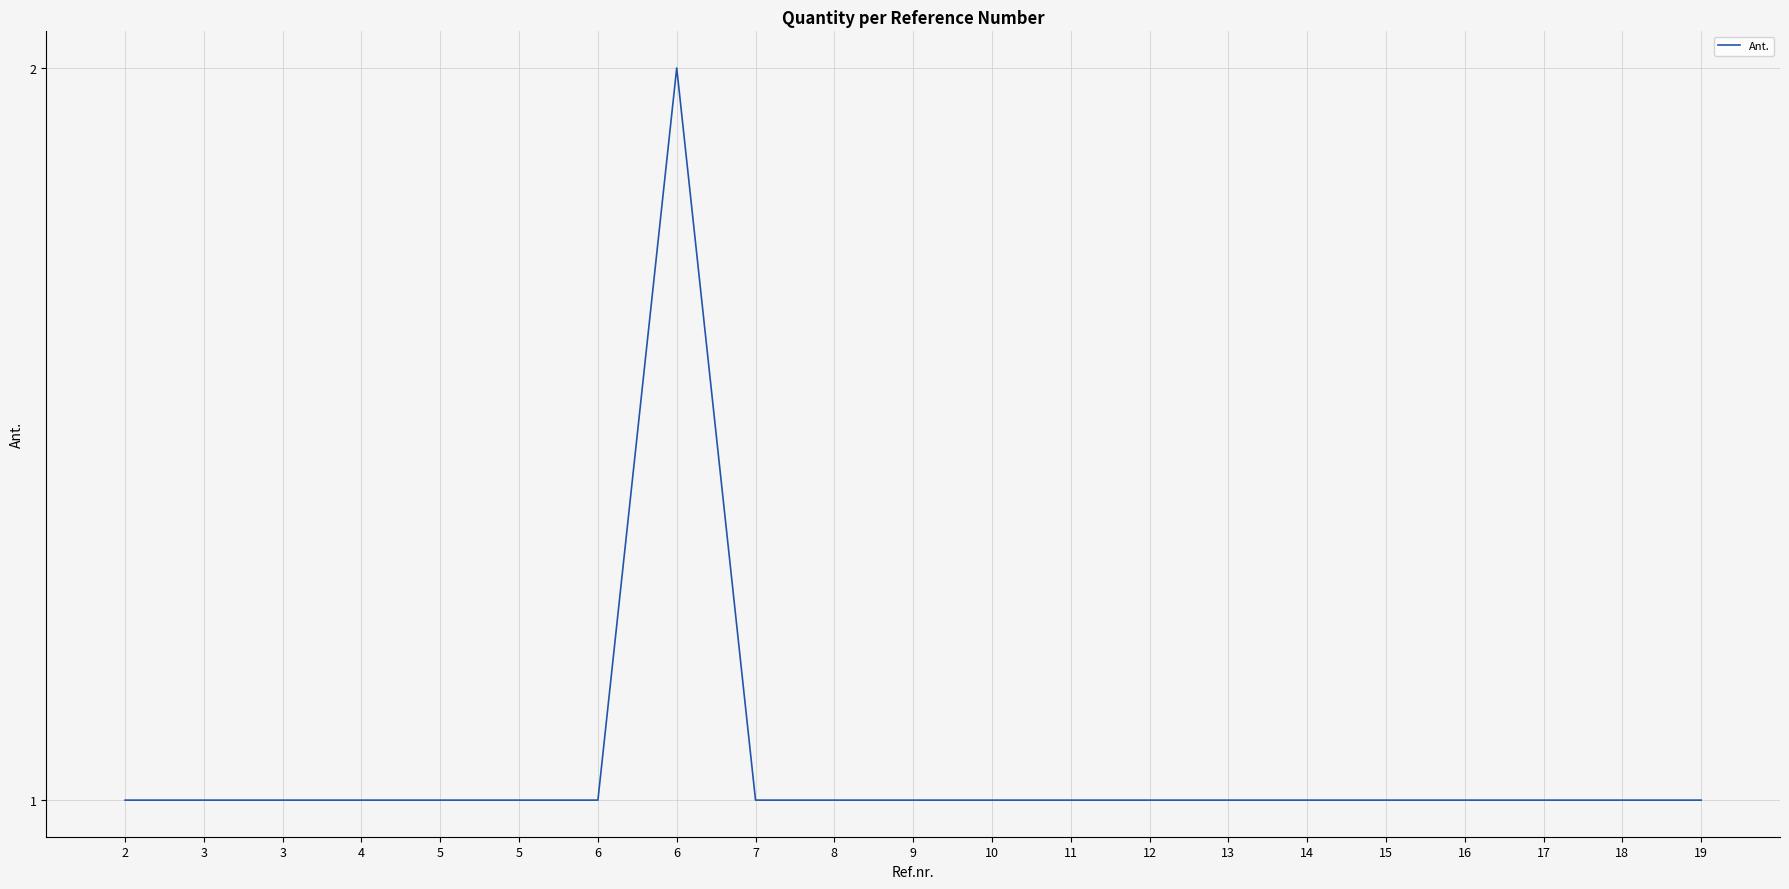

Which label corresponds to the largest value in the chart?

6